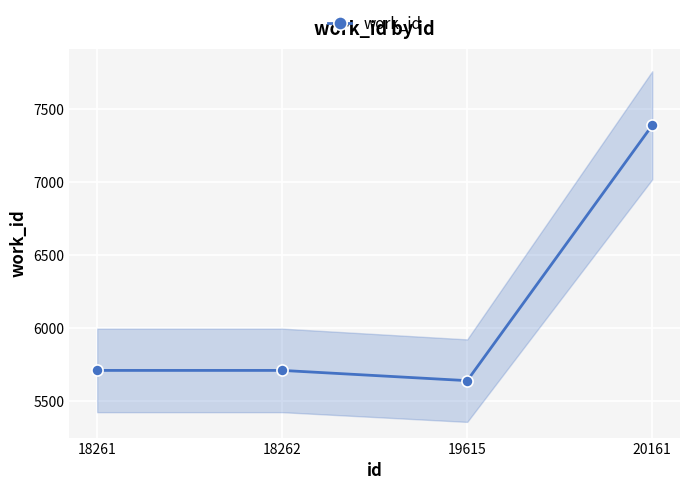

What is the average value?

6114